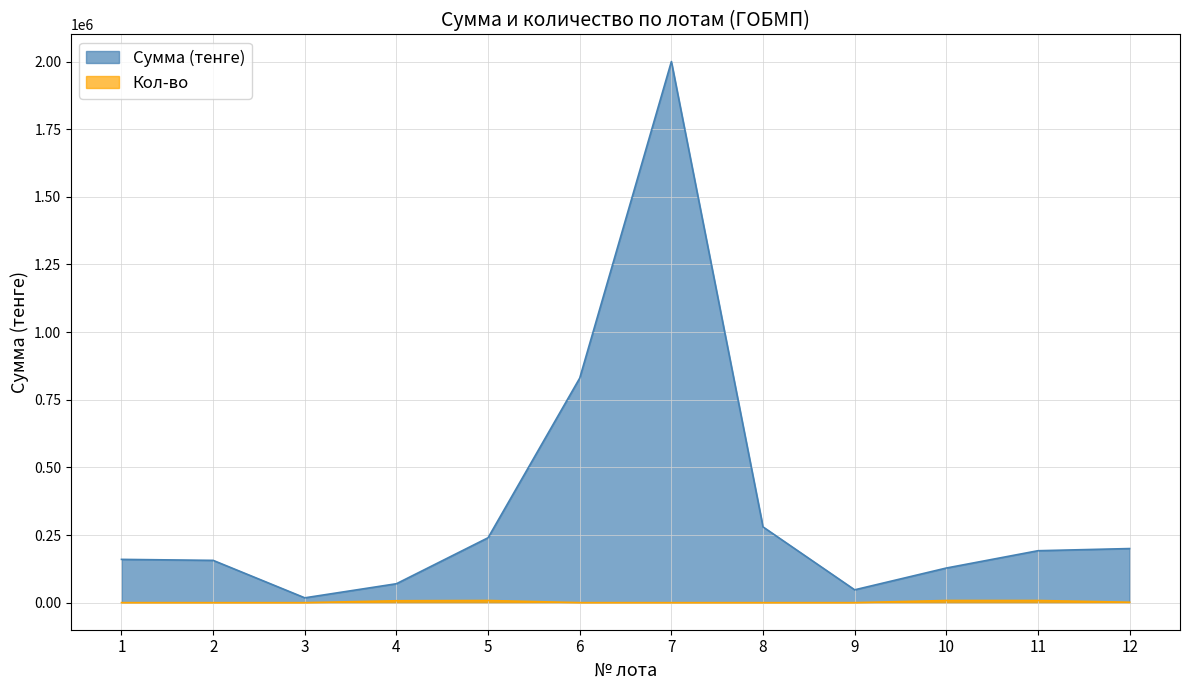

How many data points does each series have?

12